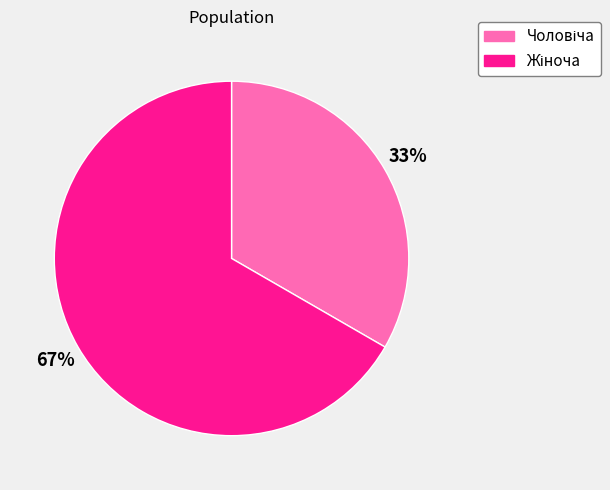

To the nearest percent, what is the average slice percentage?

50%